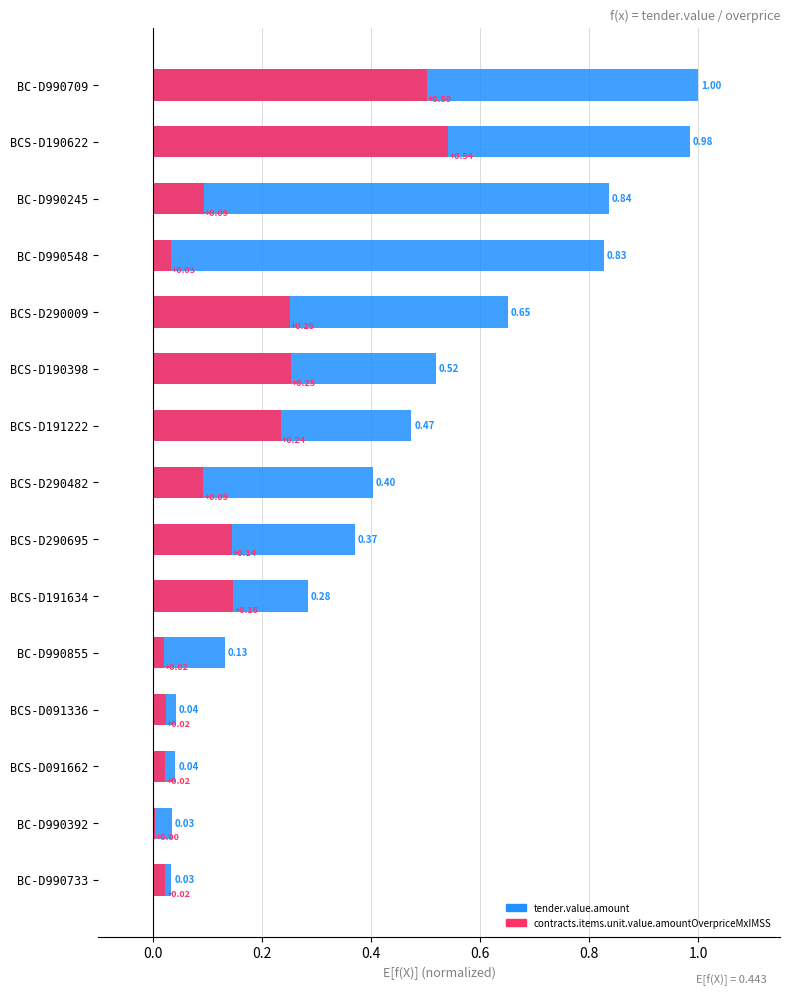

Are the bars horizontal?

Yes